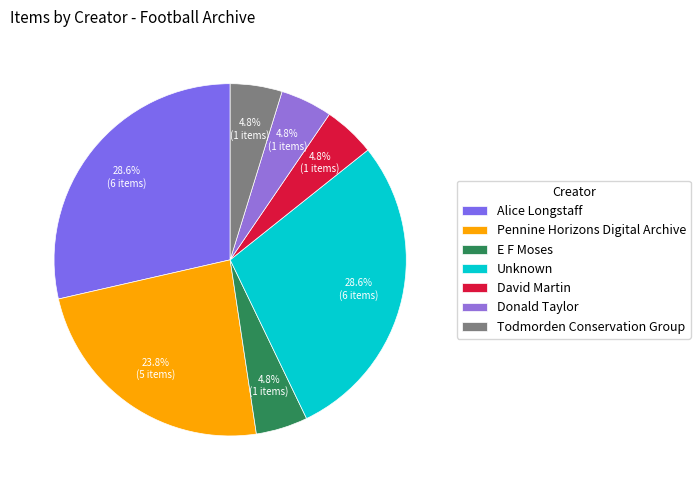

To the nearest percent, what is the average slice percentage?

14%